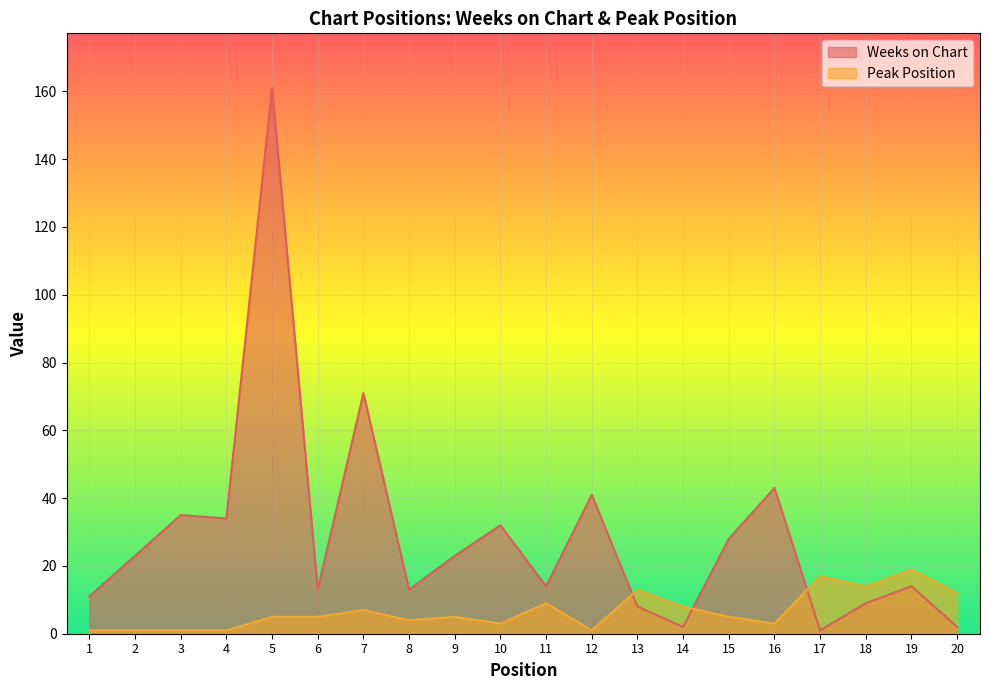

Rank the categories by Weeks on Chart value from lowest to highest.

17, 14, 20, 13, 18, 1, 6, 8, 11, 19, 2, 9, 15, 10, 4, 3, 12, 16, 7, 5